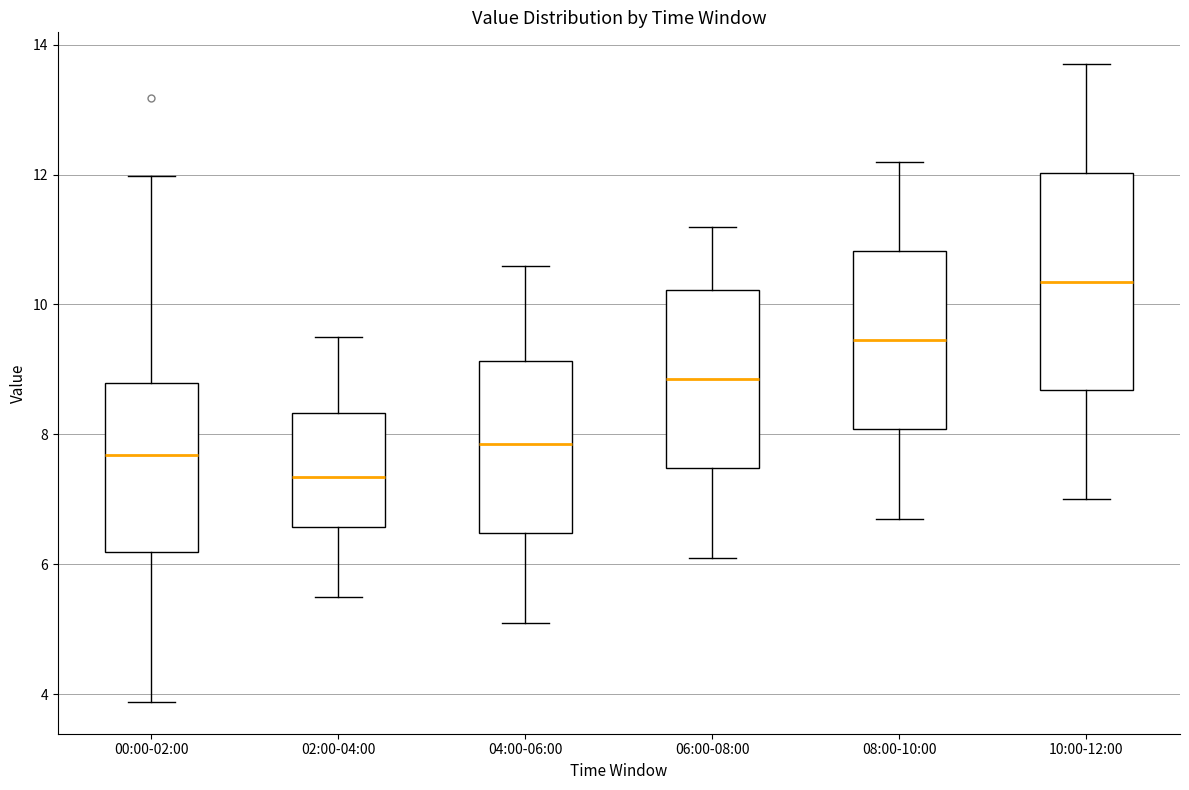

Reading left to right, transcribe this box plot: for each box, give where its median line is, the range the box spans, and where its two whiskers end, as read against the y-axis. The values are not printed on the chart, so give them approximately, as read against the axis.

00:00-02:00: median 7.6, box 6.2 to 8.8, whiskers 3.8 to 12.0
02:00-04:00: median 7.4, box 6.6 to 8.4, whiskers 5.6 to 9.6
04:00-06:00: median 7.8, box 6.4 to 9.2, whiskers 5.2 to 10.6
06:00-08:00: median 8.8, box 7.4 to 10.2, whiskers 6.2 to 11.2
08:00-10:00: median 9.4, box 8.0 to 10.8, whiskers 6.8 to 12.2
10:00-12:00: median 10.4, box 8.6 to 12.0, whiskers 7.0 to 13.8